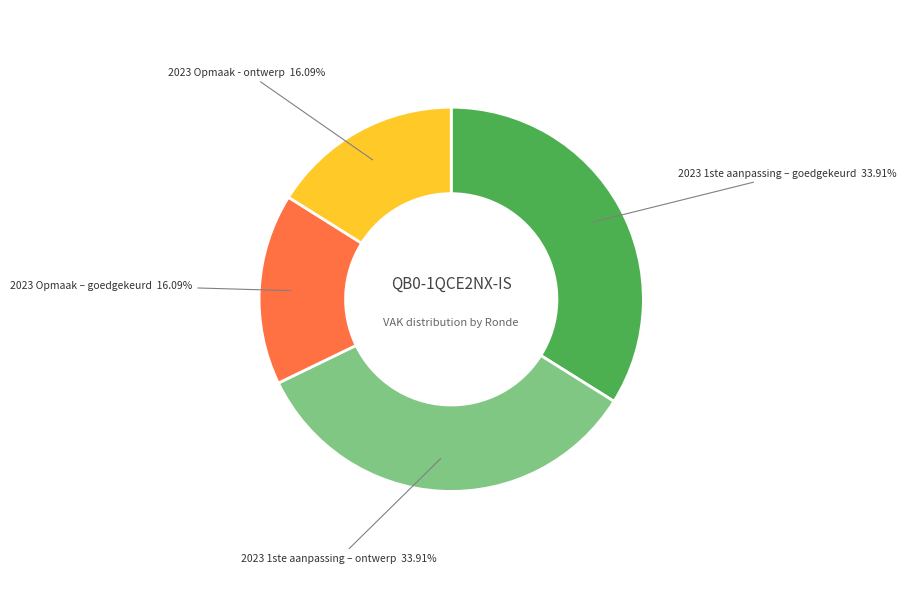

Does 2023 Opmaak – goedgekeurd represent more than half of the total?

No